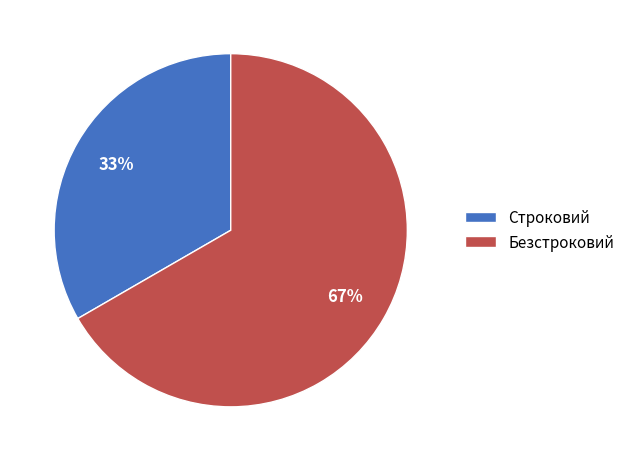

To the nearest percent, what portion does Строковий represent?

33%